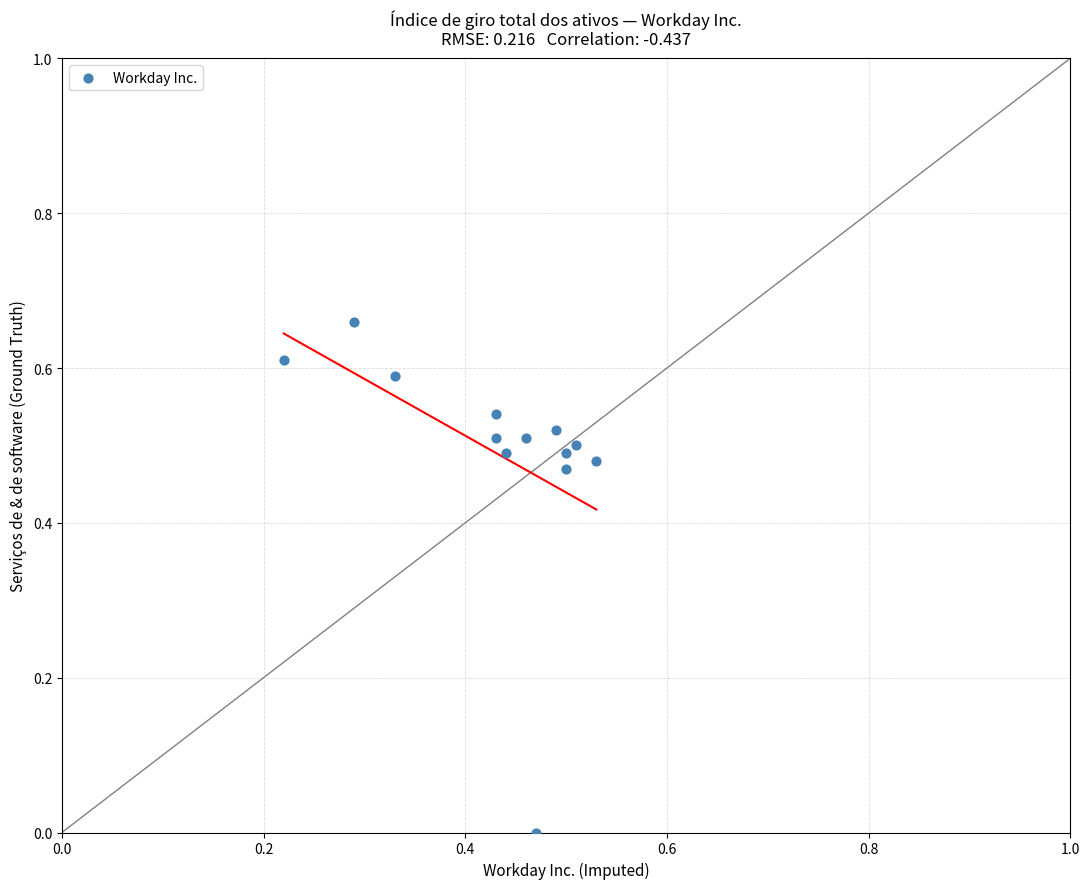

What is the range of X values (max minus min)?

0.3